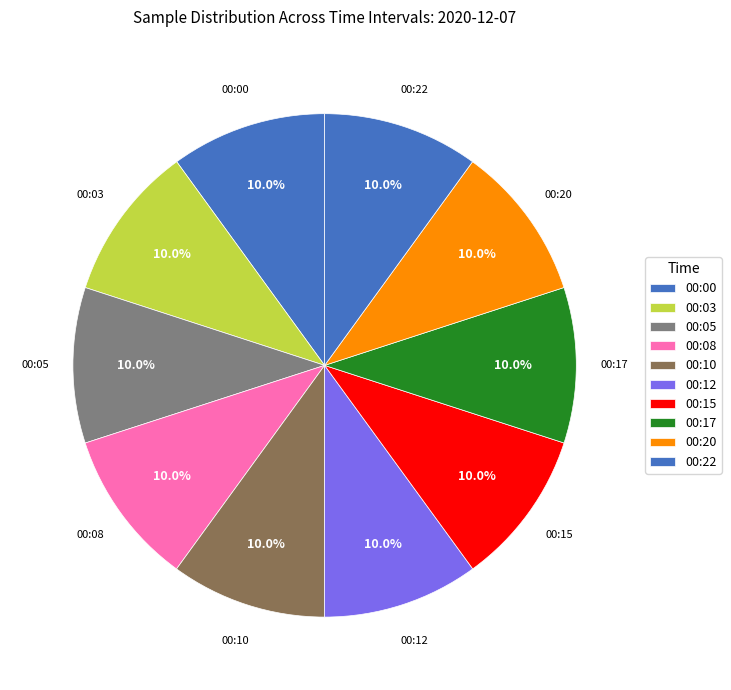

Rank the categories by value from lowest to highest.

00:17, 00:15, 00:05, 00:20, 00:22, 00:08, 00:03, 00:00, 00:10, 00:12